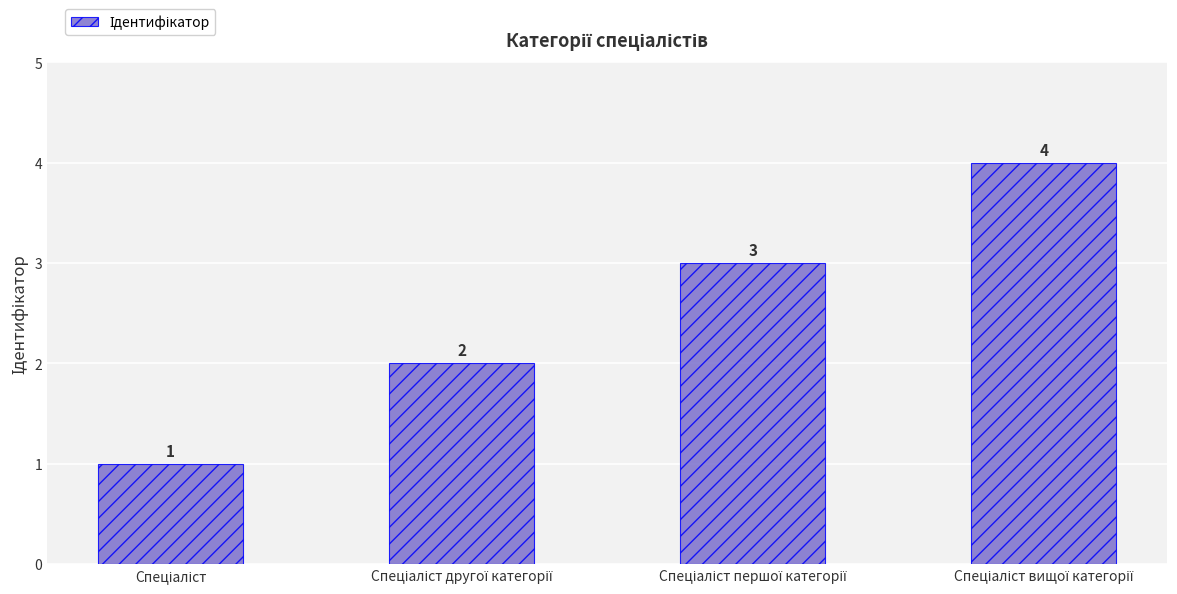

What is the value of the 2nd bar from the left?

2